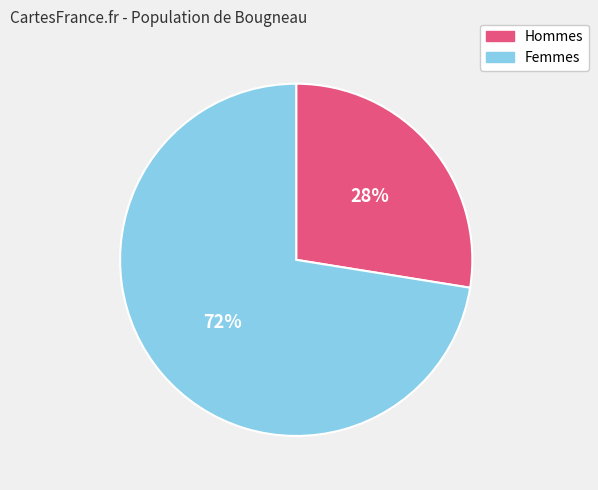

How many segments does this pie chart have?

2